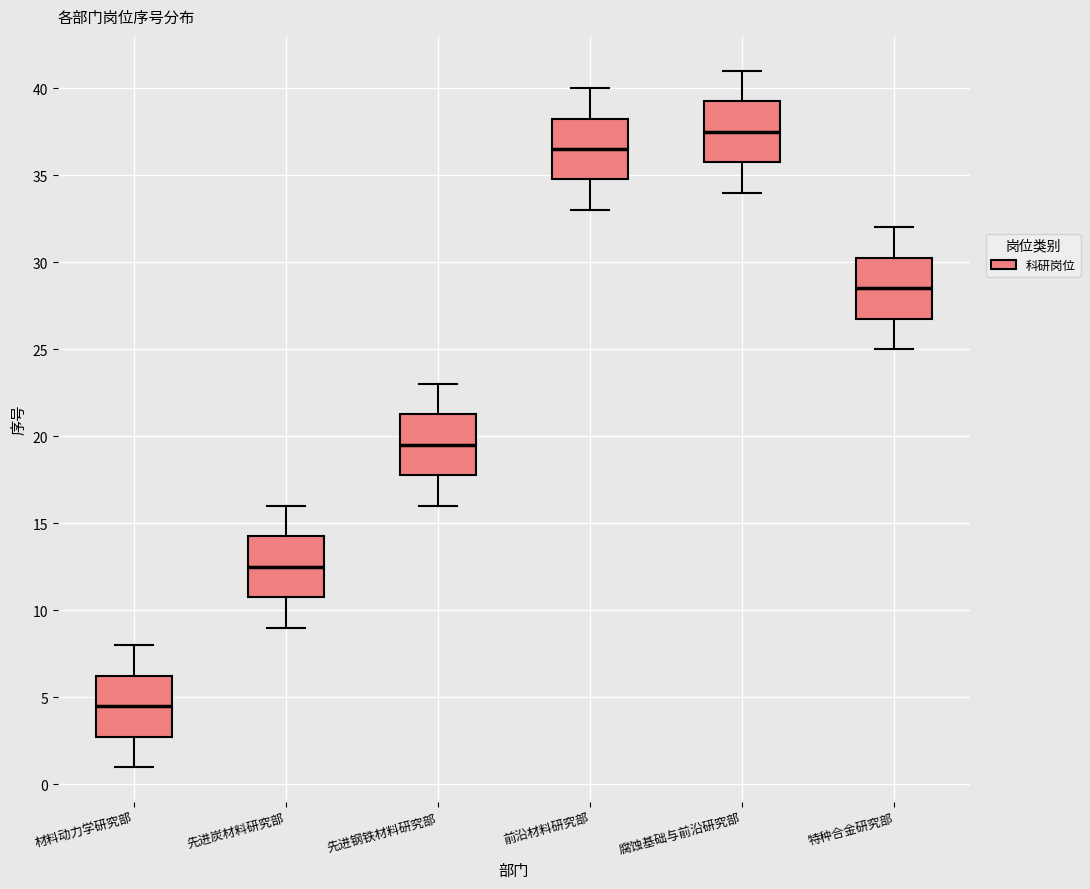

Which box has the lowest median line?

材料动力学研究部